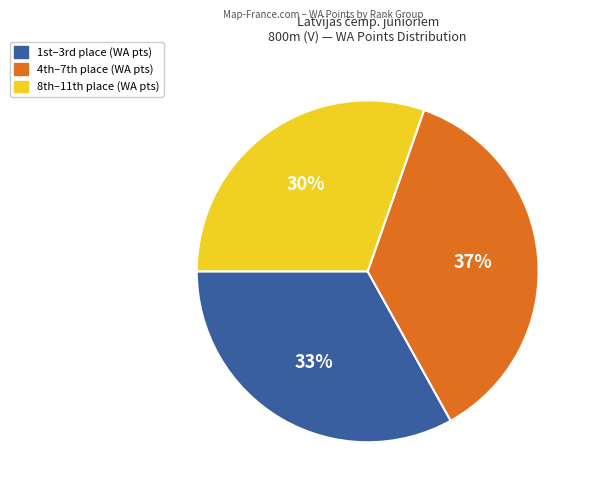

To the nearest percent, what is the average slice percentage?

33%